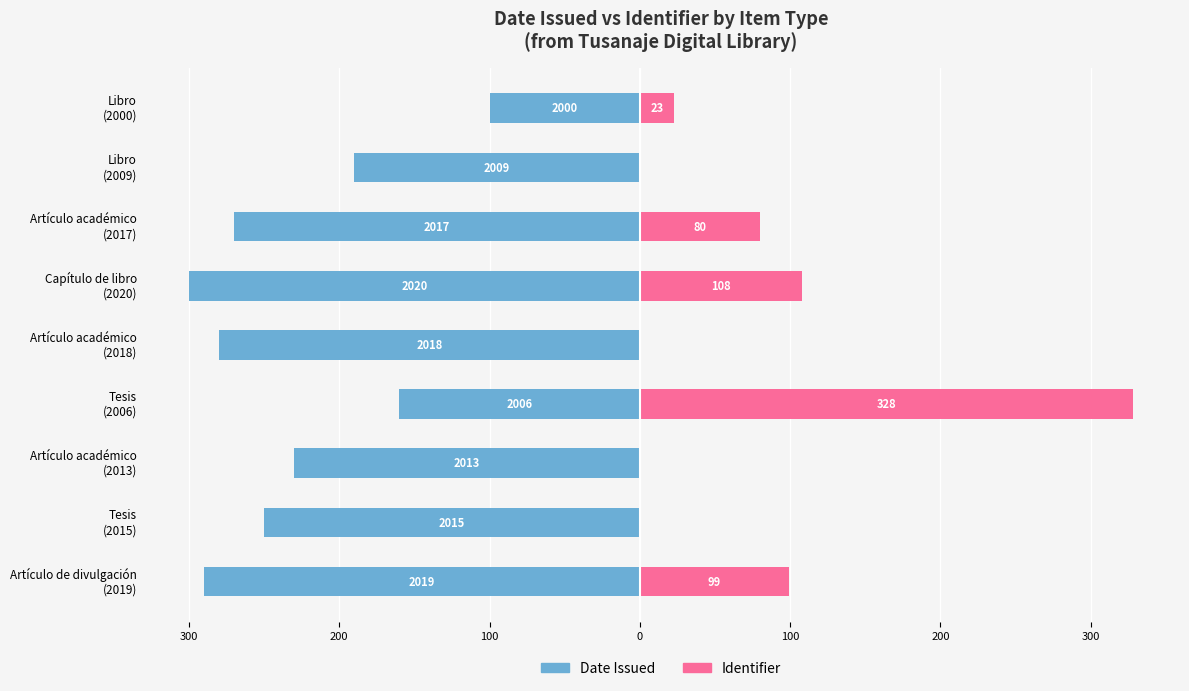

Between Artículo de divulgación (2019) and Capítulo de libro (2020), which series saw the biggest shift?

Date Issued